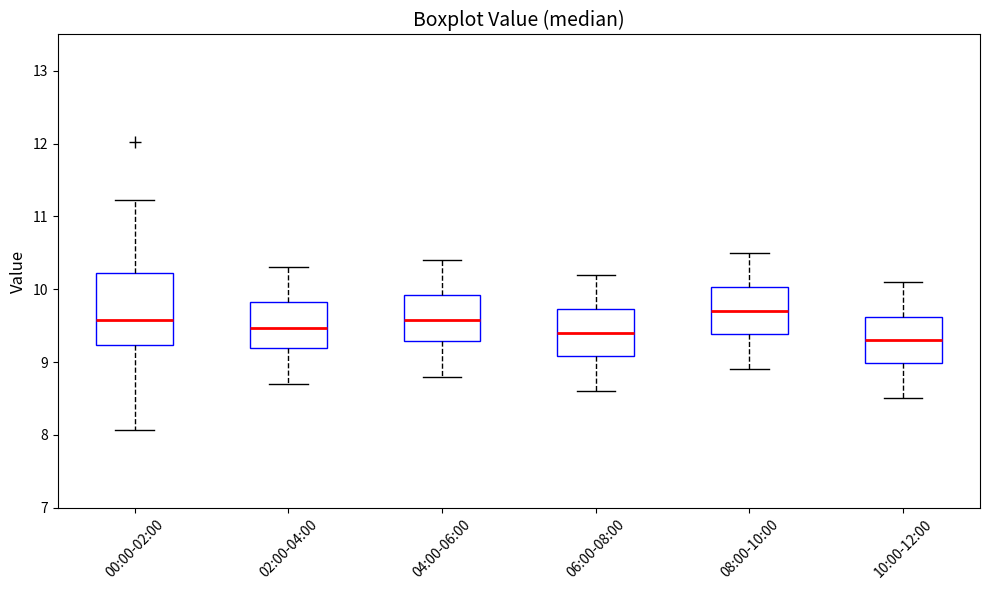

Reading left to right, transcribe this box plot: for each box, give where its median line is, the range the box spans, and where its two whiskers end, as read against the y-axis. The values are not printed on the chart, so give them approximately, as read against the axis.

00:00-02:00: median 9.6, box 9.2 to 10.2, whiskers 8.1 to 11.2
02:00-04:00: median 9.5, box 9.2 to 9.8, whiskers 8.7 to 10.3
04:00-06:00: median 9.6, box 9.3 to 9.9, whiskers 8.8 to 10.4
06:00-08:00: median 9.4, box 9.1 to 9.7, whiskers 8.6 to 10.2
08:00-10:00: median 9.7, box 9.4 to 10.0, whiskers 8.9 to 10.5
10:00-12:00: median 9.3, box 9.0 to 9.6, whiskers 8.5 to 10.1